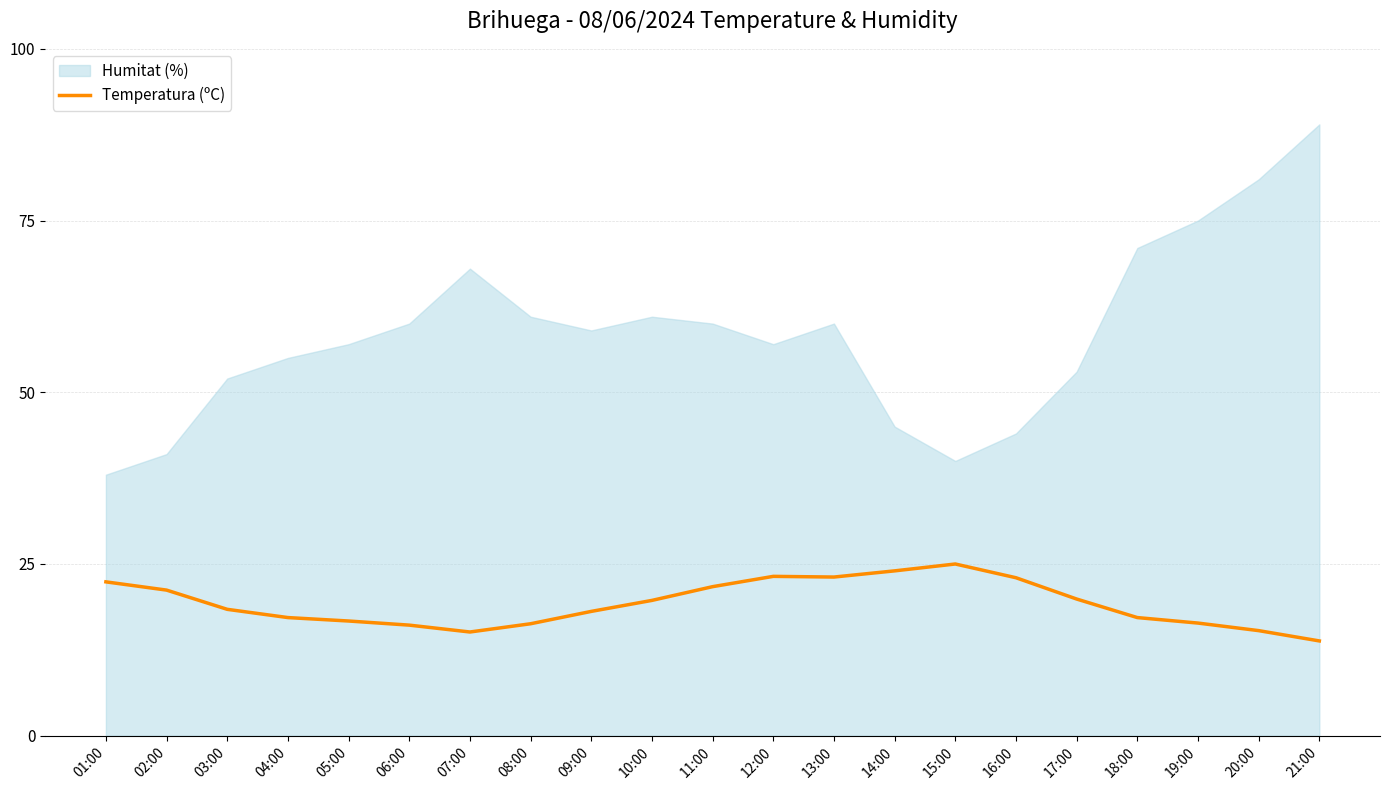

The chart shows a value of 16.4 at 19:00. True or false?

True